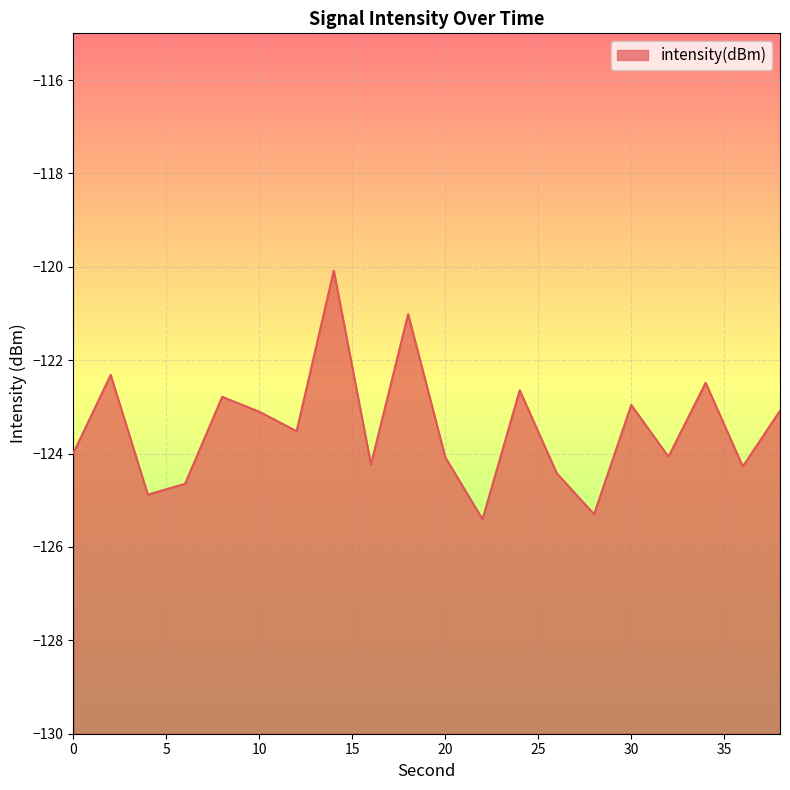

List the labels in order of value, smallest first.

22, 28, 4, 6, 26, 36, 16, 20, 32, 0, 12, 10, 38, 30, 8, 24, 34, 2, 18, 14